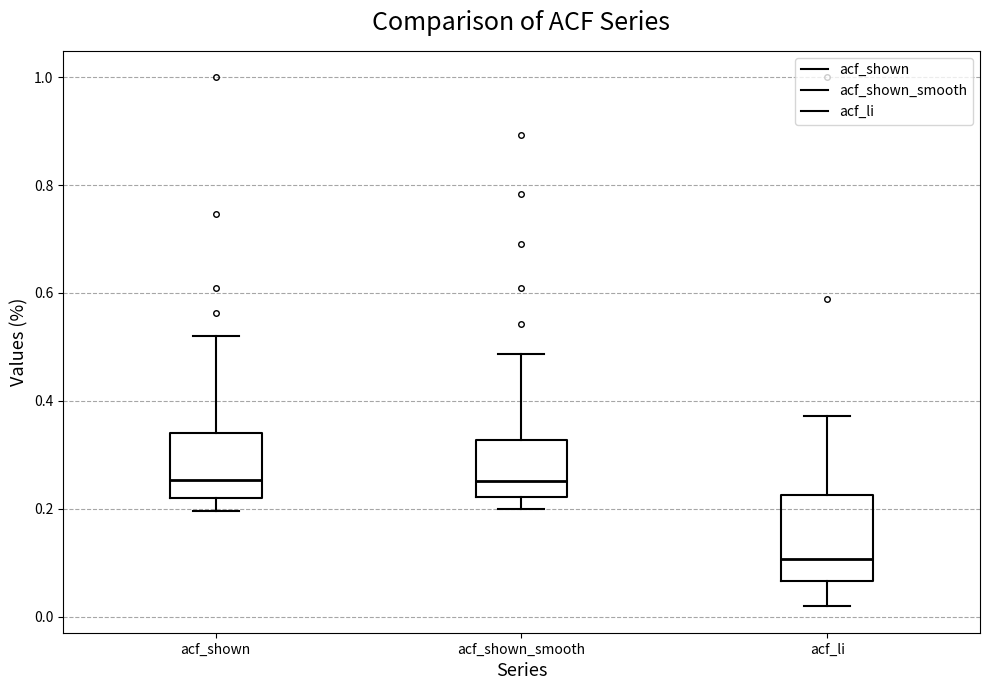

Comparing the boxes themselves (not the whiskers), which one is the tallest?

acf_li